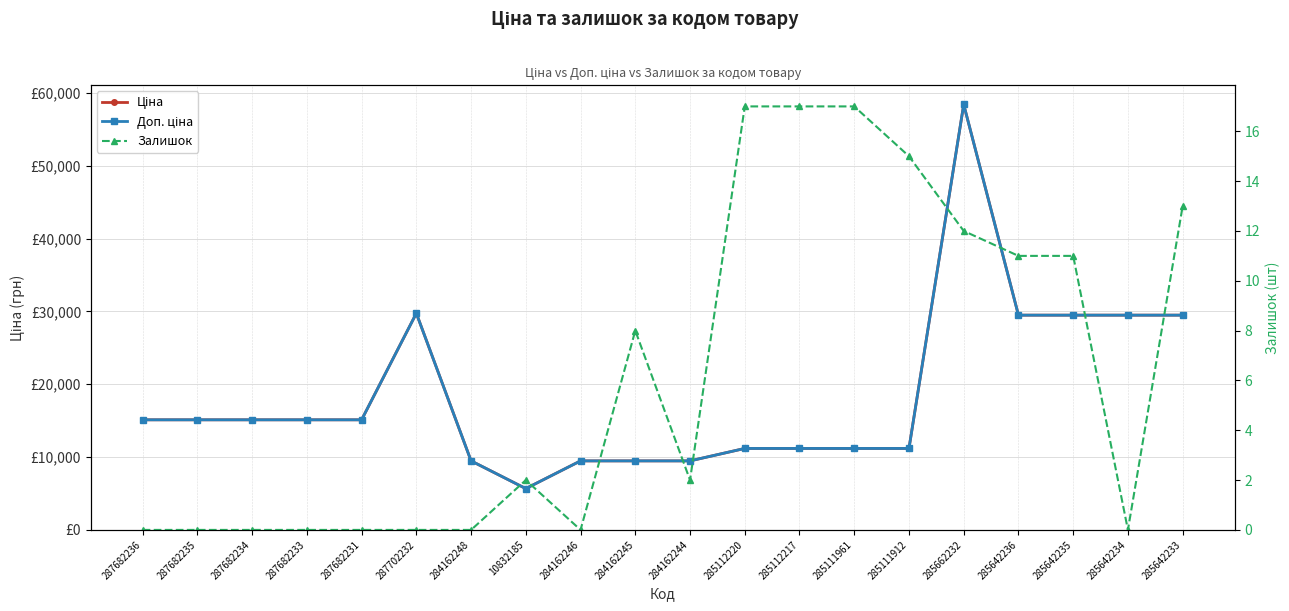

At which category is the sum across all series the highest?

285662232